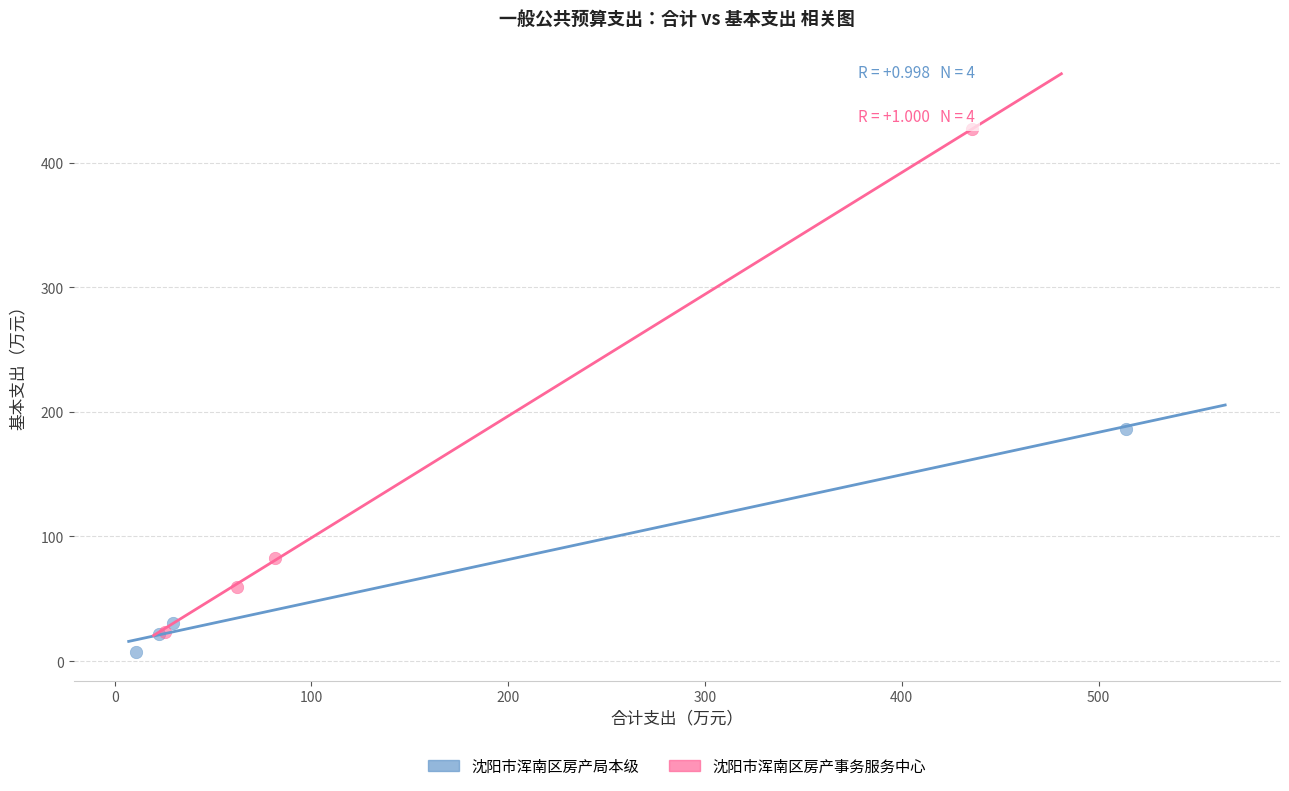

Which series contains the highest Y value?

沈阳市浑南区房产事务服务中心